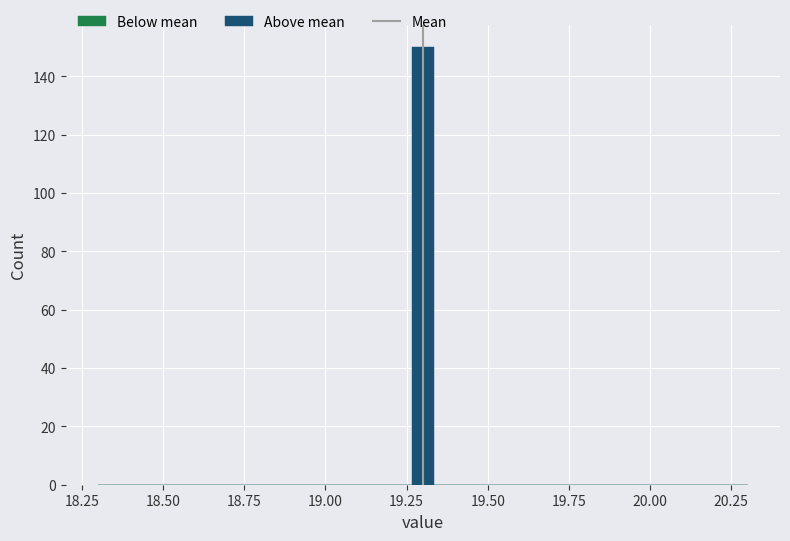

Around what value on the x-axis is the tallest bar? Give the approximate position of its centre, as read against the axis.

19.30